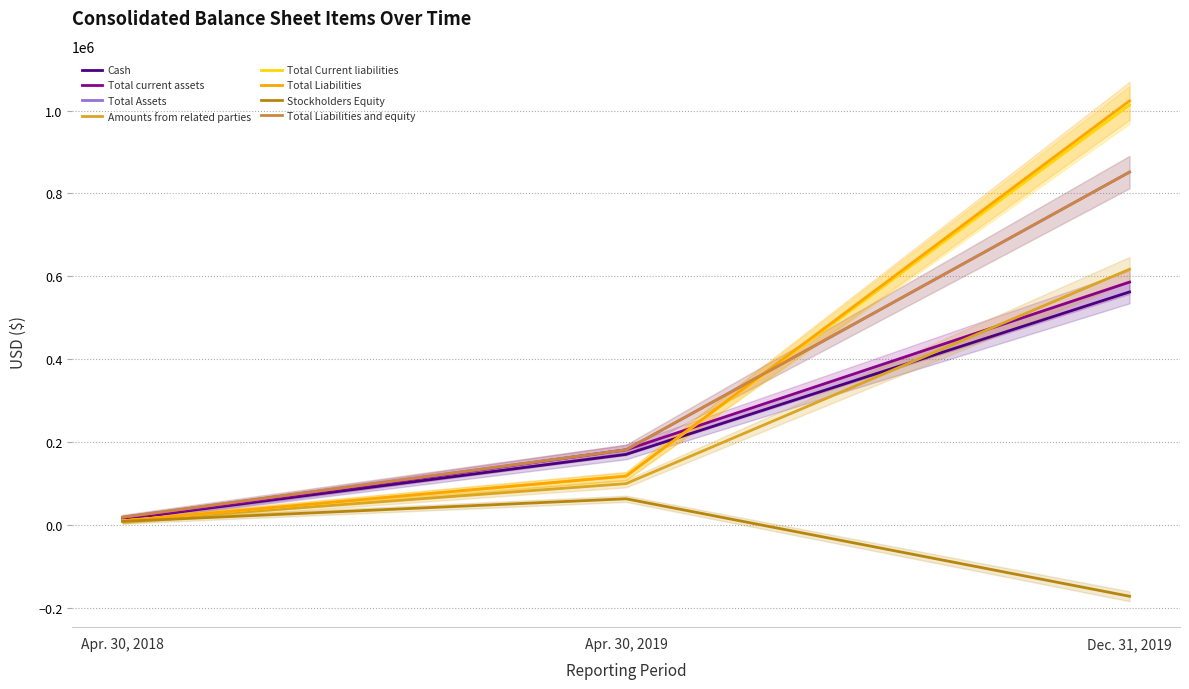

What is the difference between the second highest and minimum values in the Dec. 31, 2019 series?

1185663